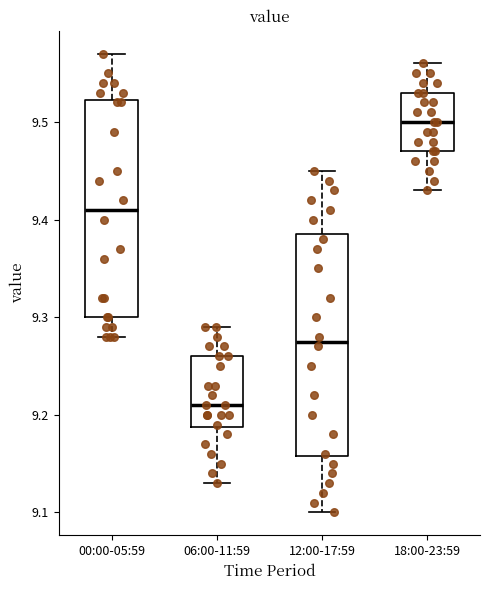

Reading left to right, read every box against the y-axis: the position of its median line, the range the box covers, and the ends of its whiskers. The values are not printed on the chart, so give them approximately, as read against the axis.

00:00-05:59: median 9.41, box 9.30 to 9.52, whiskers 9.28 to 9.57
06:00-11:59: median 9.21, box 9.19 to 9.26, whiskers 9.13 to 9.29
12:00-17:59: median 9.28, box 9.16 to 9.39, whiskers 9.10 to 9.45
18:00-23:59: median 9.50, box 9.47 to 9.53, whiskers 9.43 to 9.56